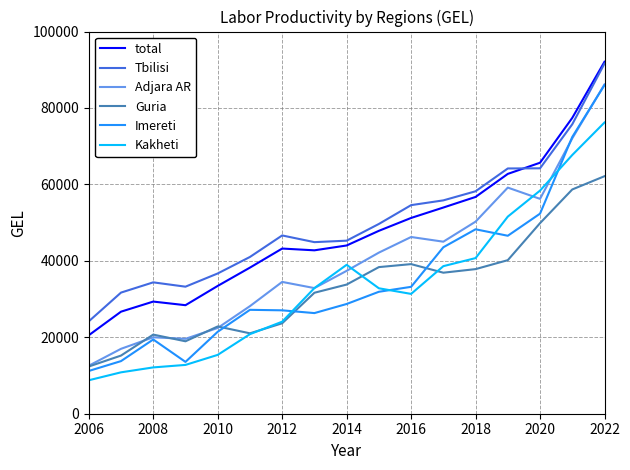

What is the greatest value displayed?

92092